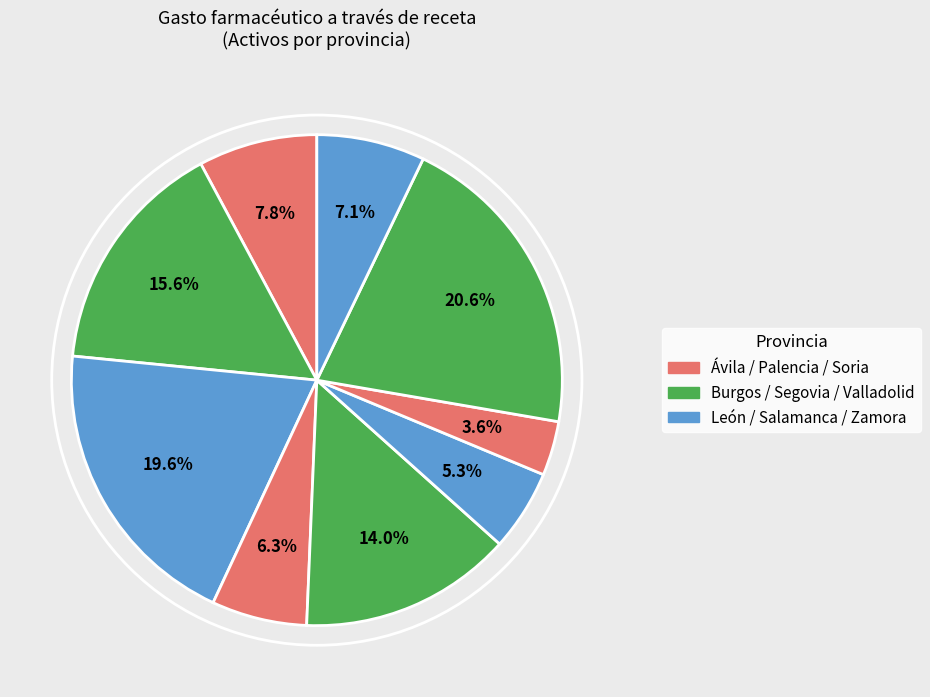

Is there a majority slice in this chart?

No